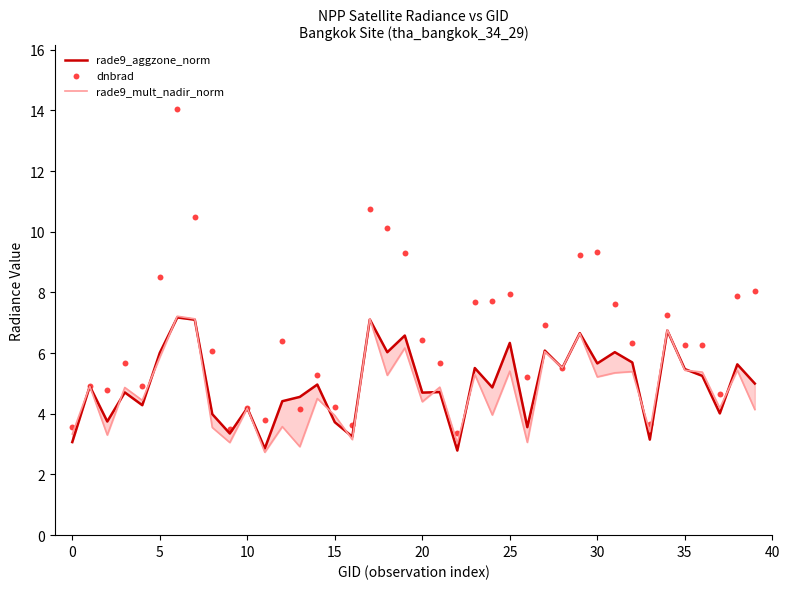

What are all the series names shown in the legend?

rade9_aggzone_norm, rade9_mult_nadir_norm, dnbrad